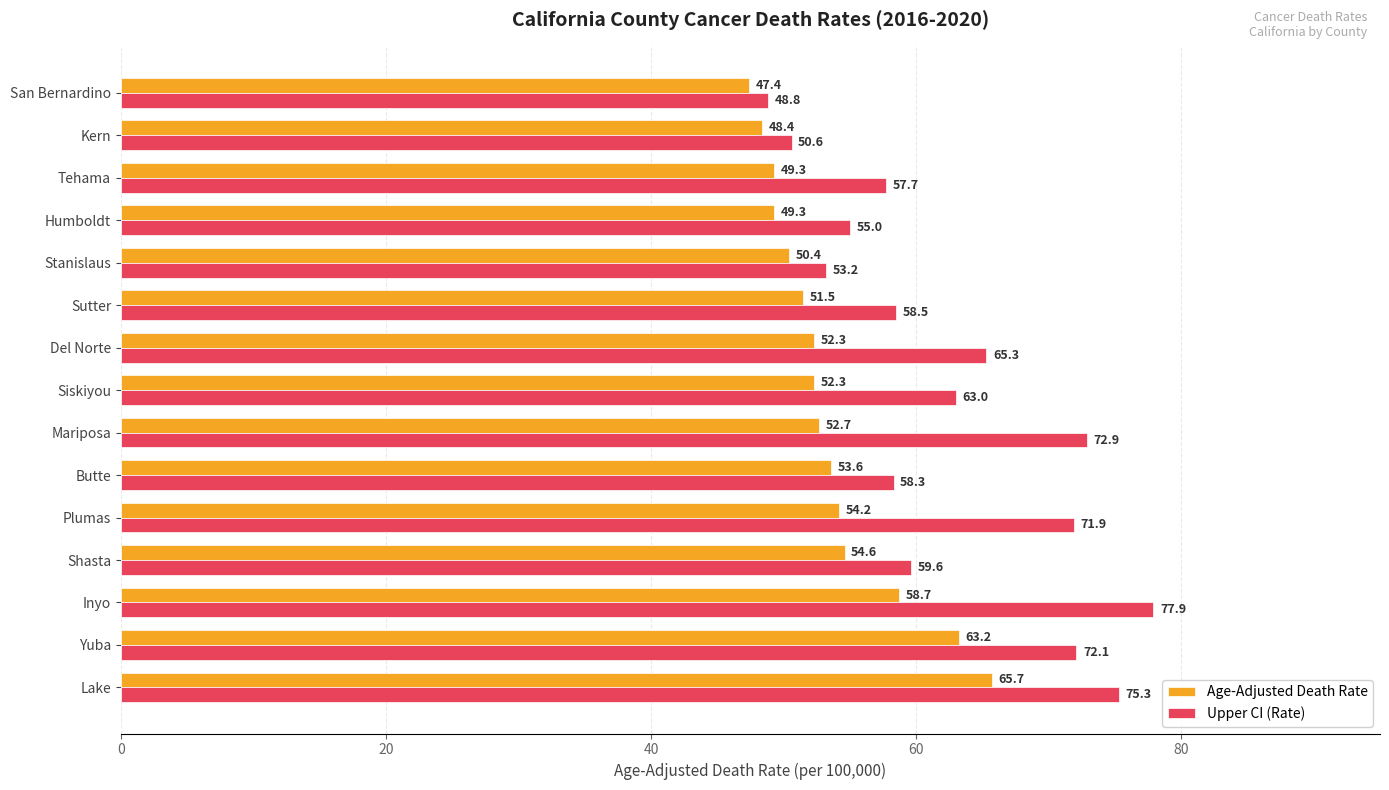

What is the difference between the maximum and minimum values in the Upper CI (Rate) series?

29.1